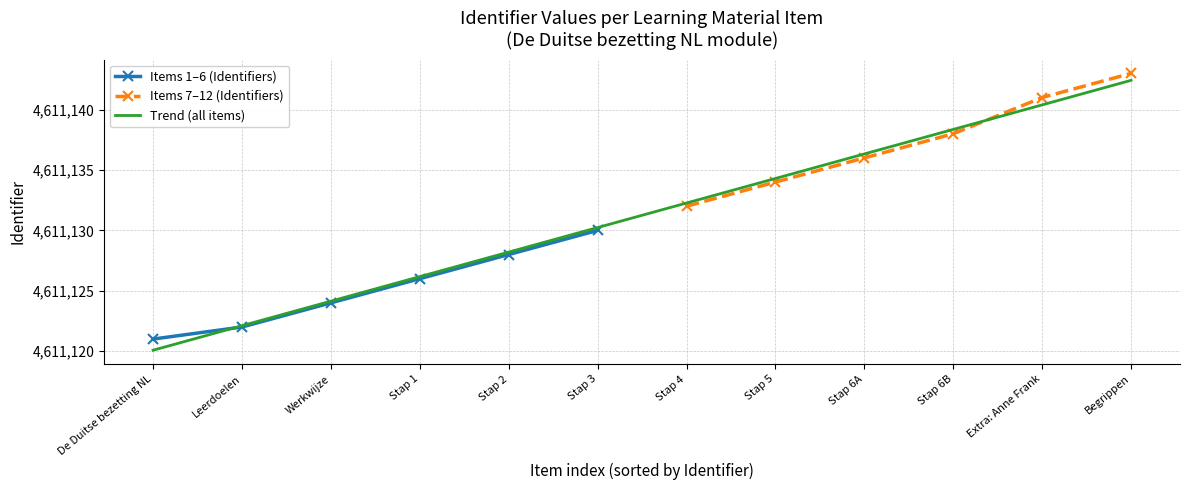

The value of Trend (all items) at Werkwijze is 1545790.3. True or false?

False